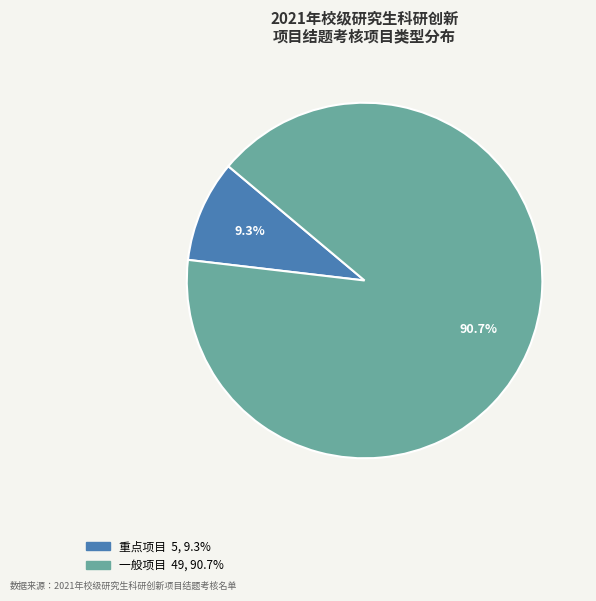

Is there a majority slice in this chart?

Yes